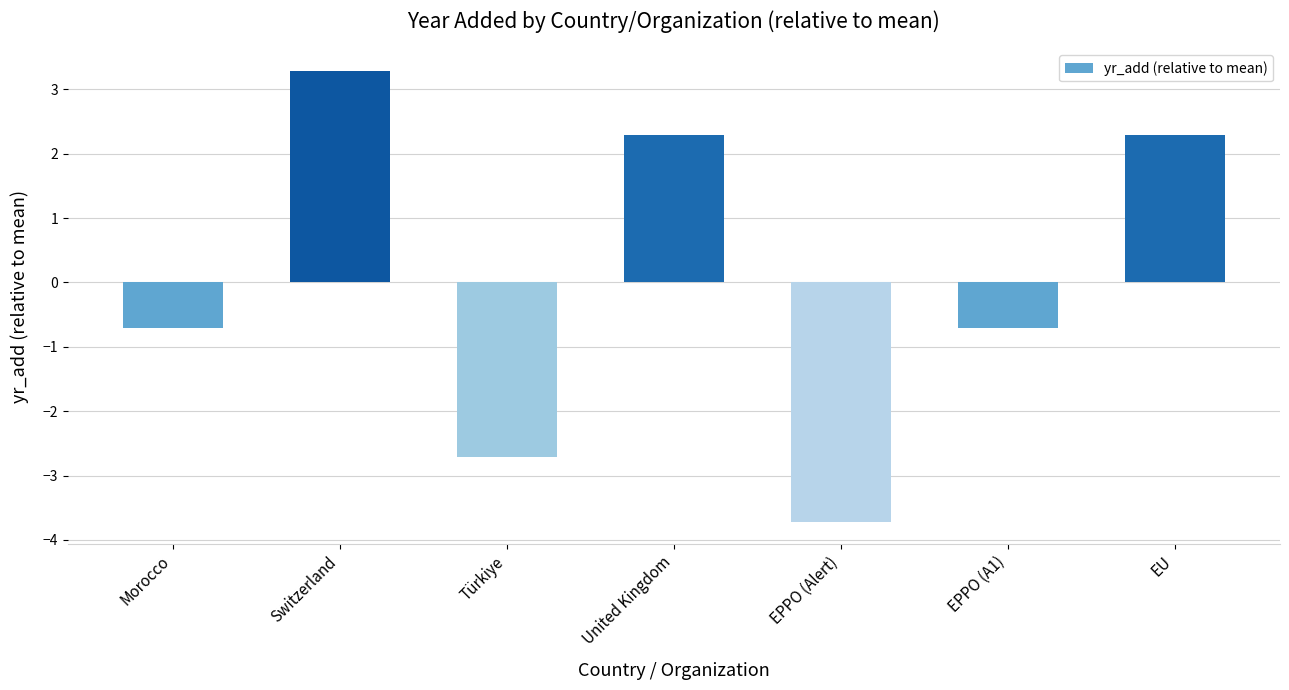

The value at EPPO (Alert) is -3.7. True or false?

True